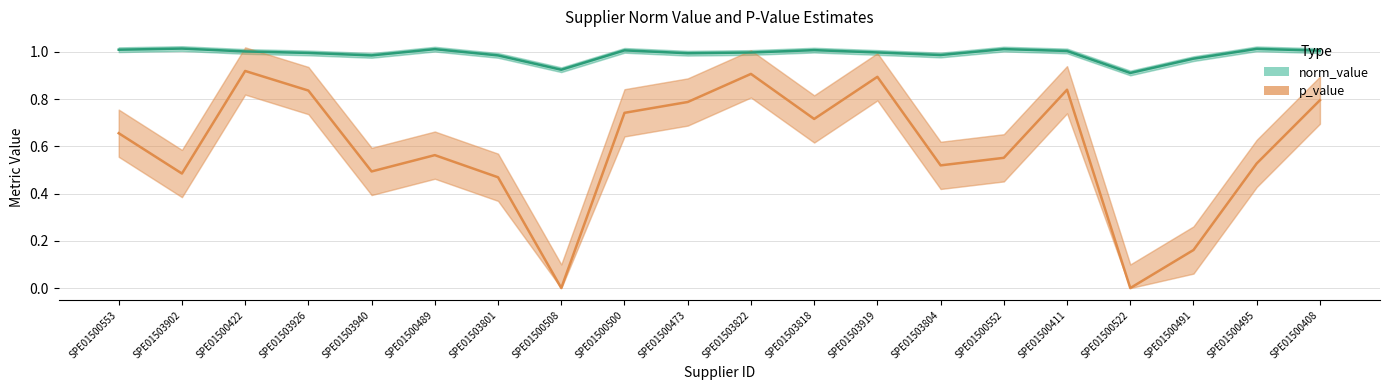

Read the norm_value value at SPE01503822.

1.0